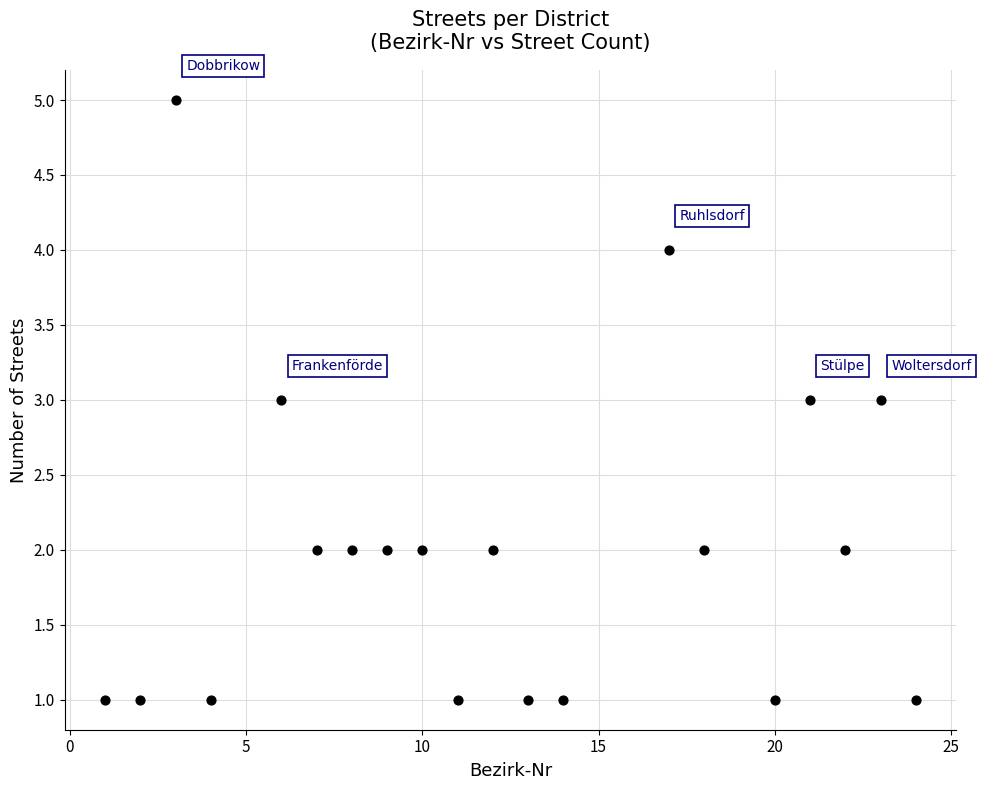

What is the range of Y values (max minus min)?

4